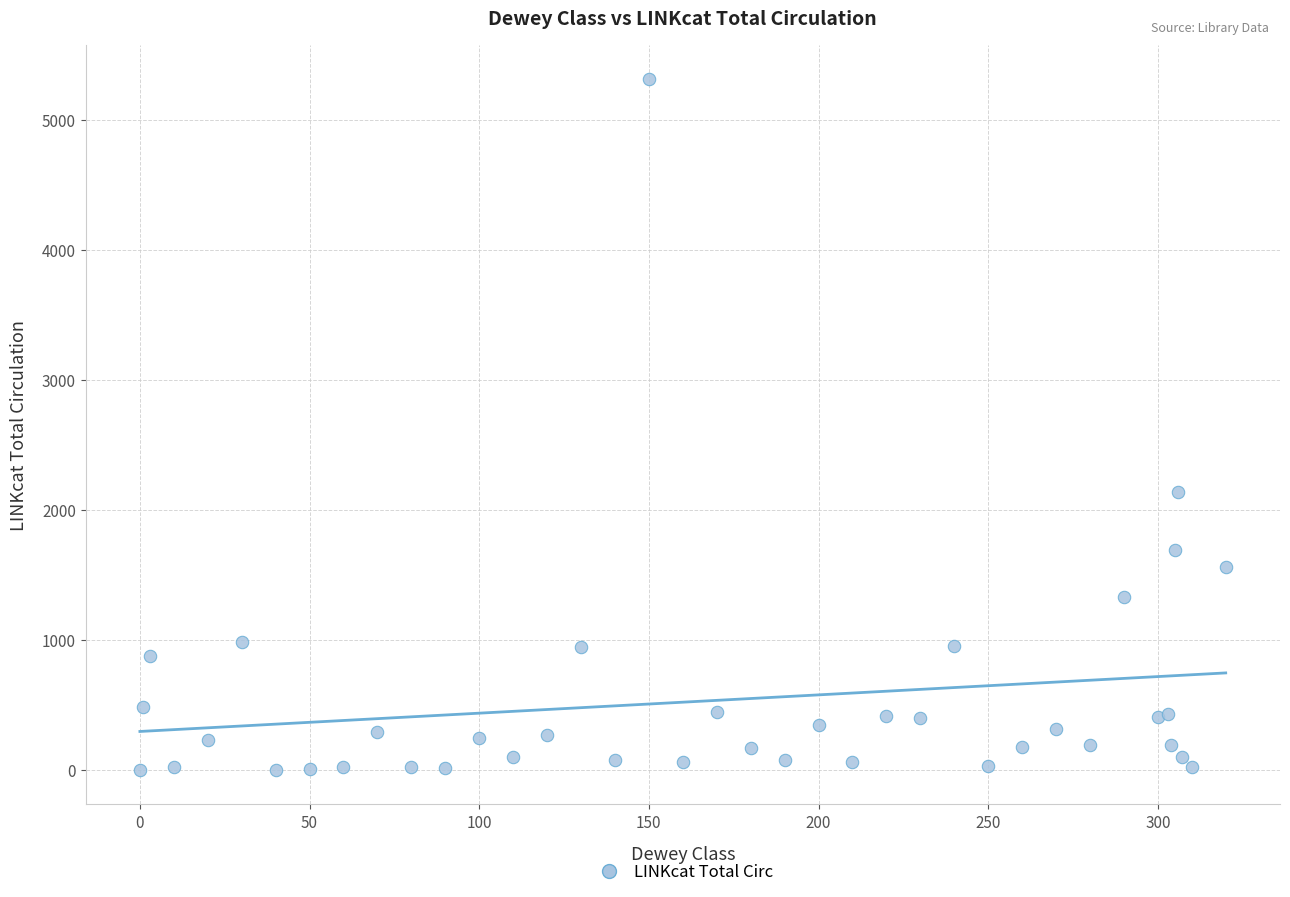

What Y value in the scatter plot is closest to 2655?

2135